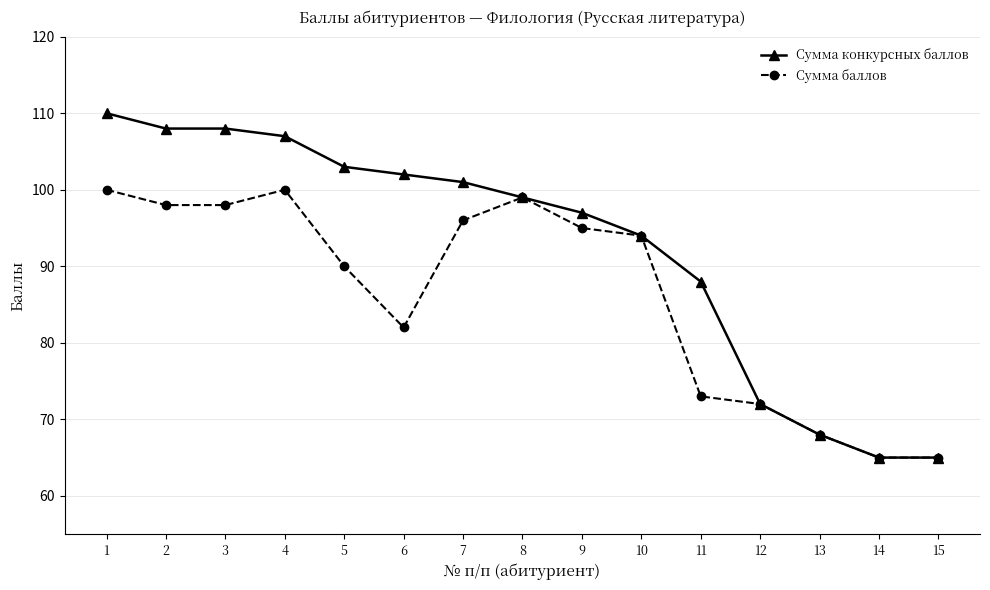

The value of Сумма конкурсных баллов at 4 is 45. True or false?

False